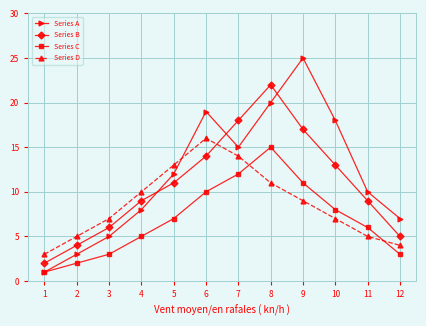

What is the spread (max minus min) of values at 10?

11